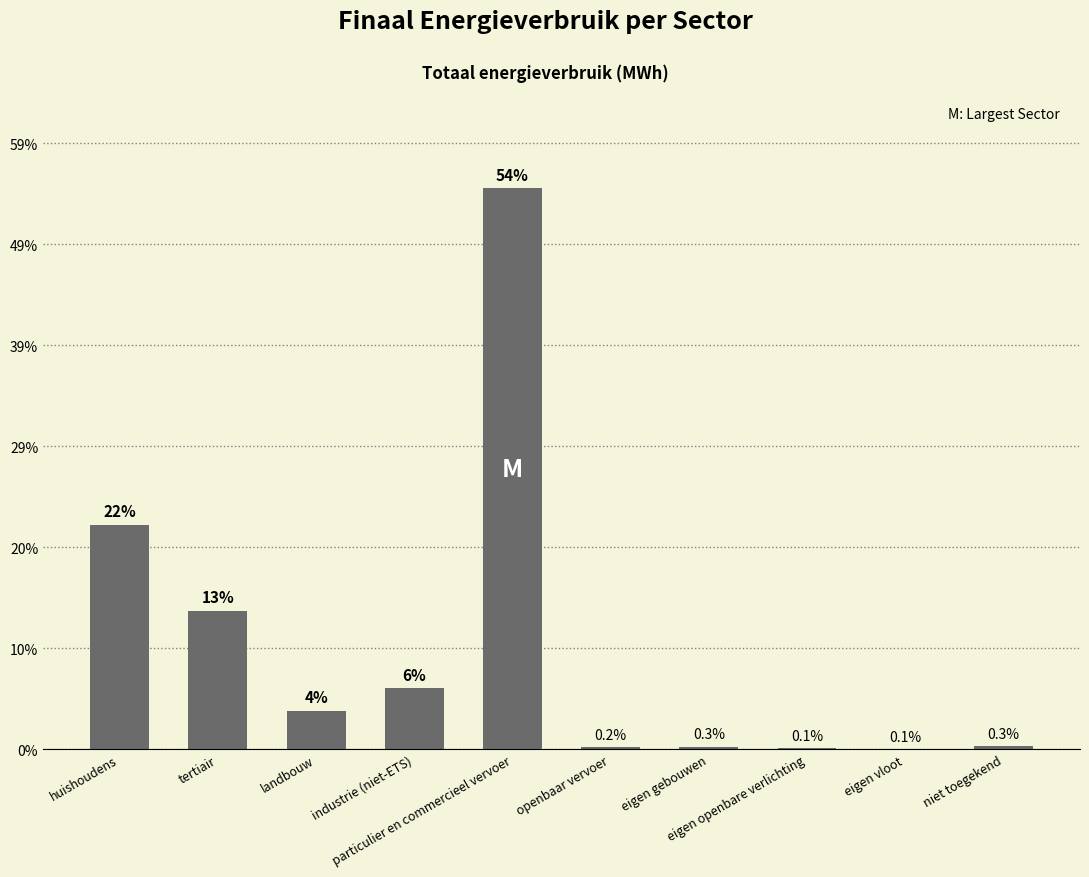

What is the value of the 7th bar from the left?

0.3